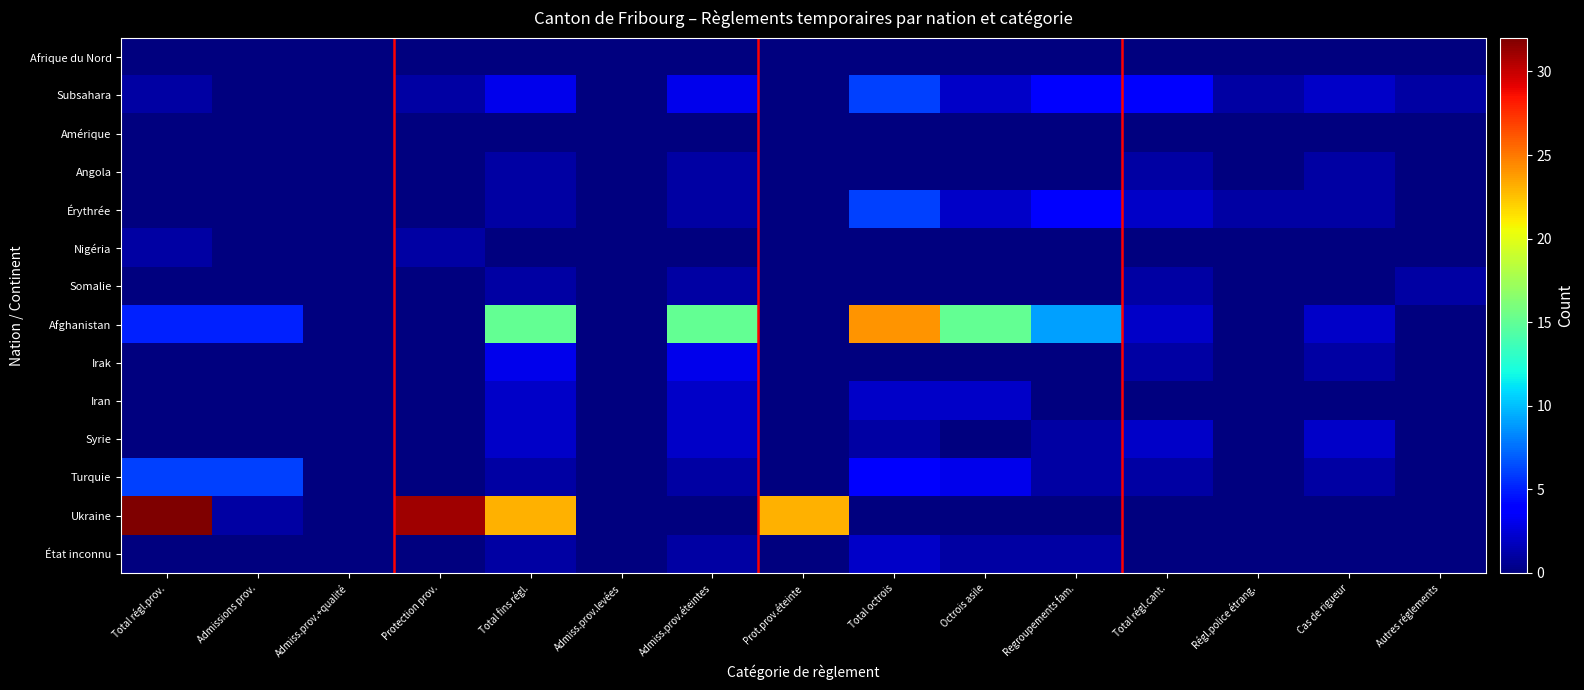

Which series has the largest range (max minus min)?

Ukraine